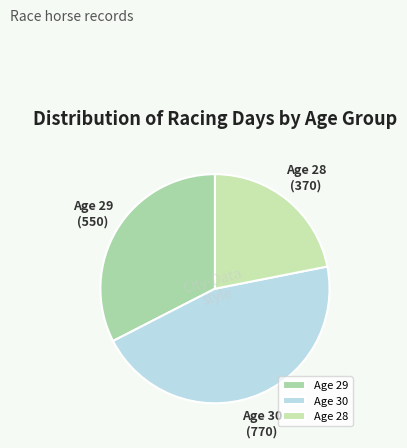

Between Age 30 and Age 28, which is larger?

Age 30